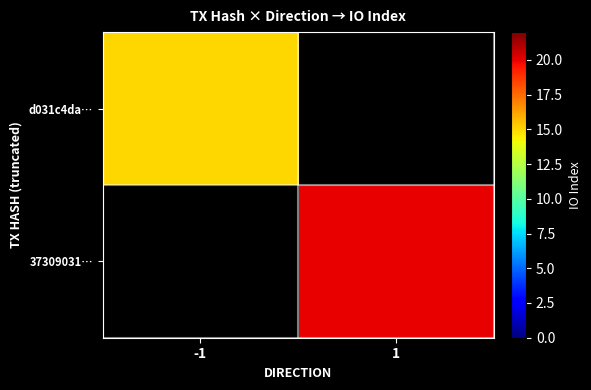

Which series has the largest range (max minus min)?

d031c4da…